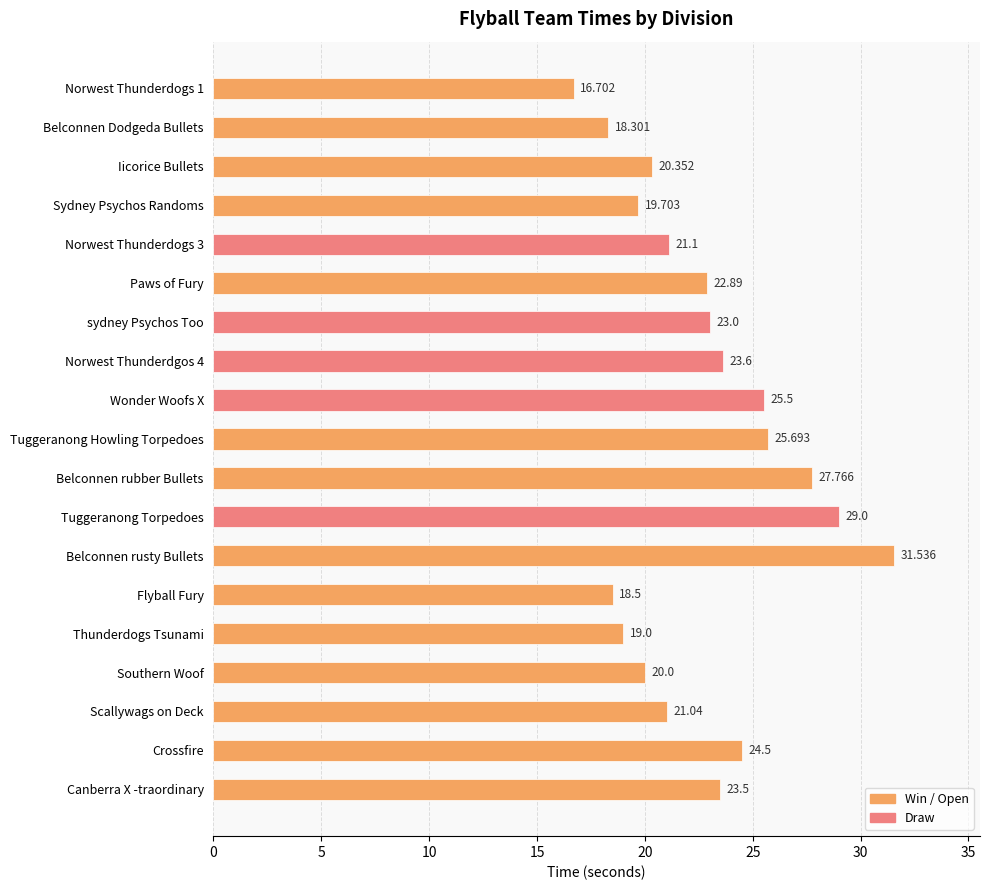

How many data points are above 22?

10